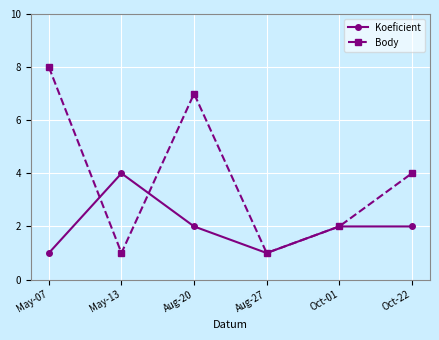

How many data points in Body are less than 4?

3